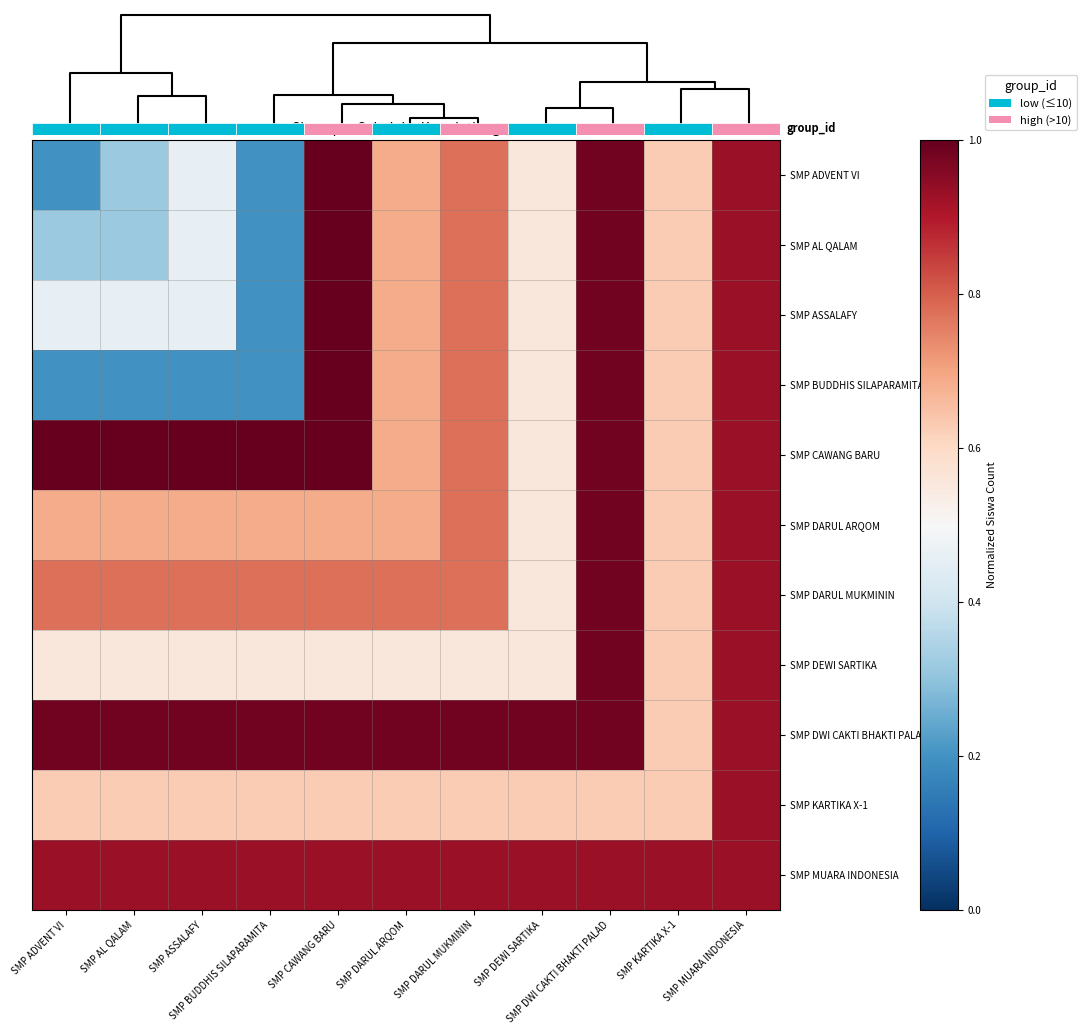

What is the difference between the highest and lowest values at SMP KARTIKA X-1?

0.3